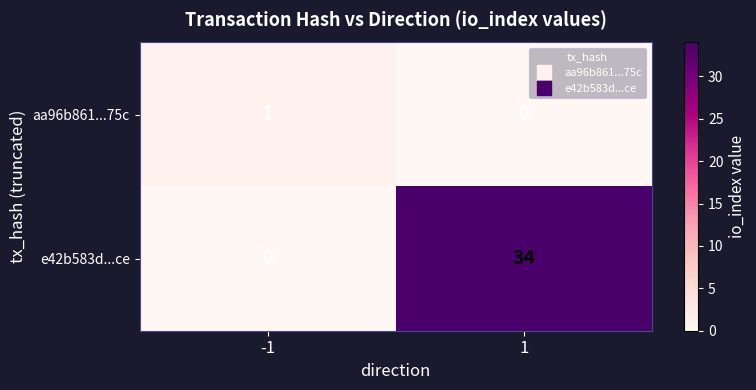

What is the maximum value shown in the chart?

34